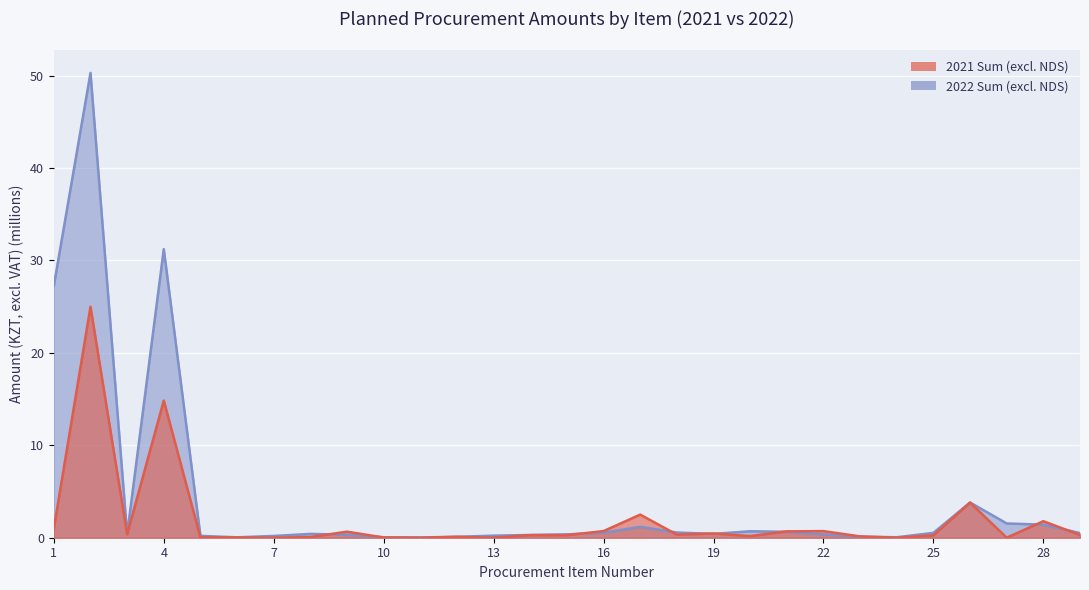

List the series in order of their peak value, highest first.

2022 Sum (excl. NDS), 2021 Sum (excl. NDS)